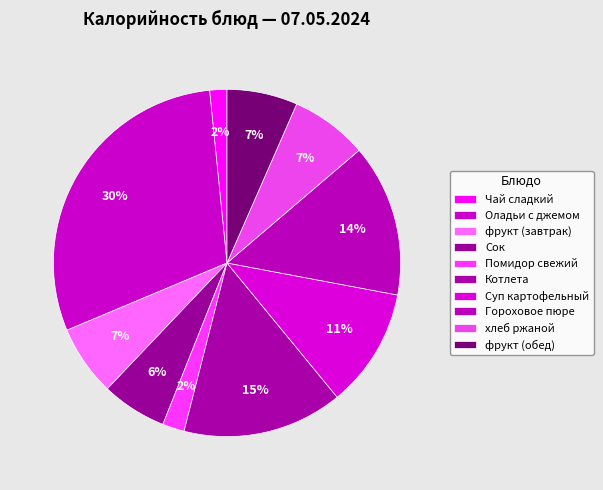

What percentage do Сок and Помидор свежий together represent?

8.1%